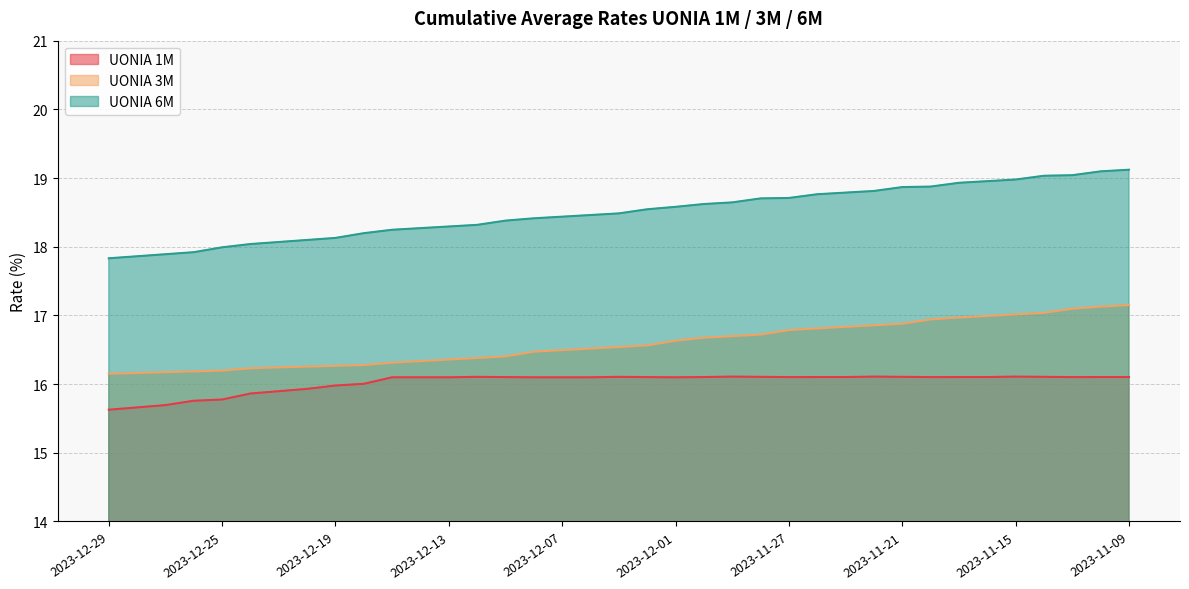

At which category does the chart reach its peak across all series?

2023-11-09